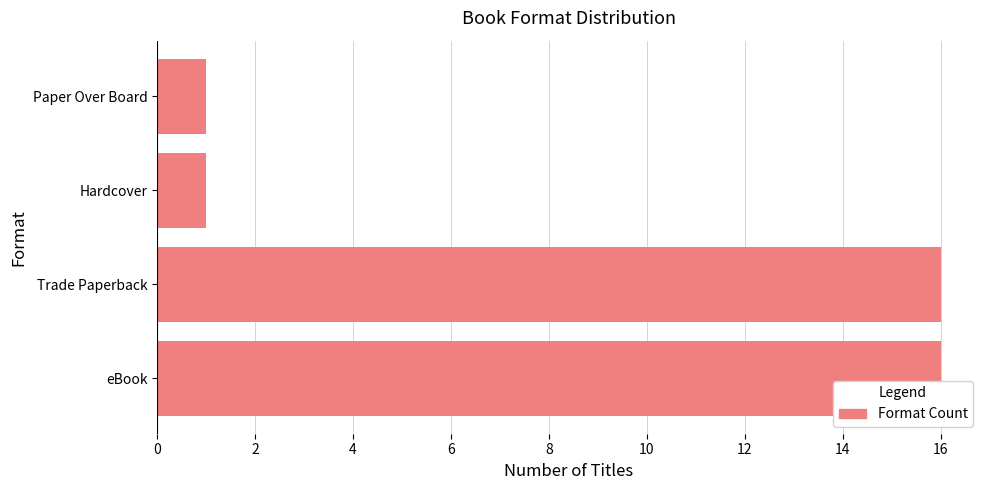

What is the sum of all values?

34